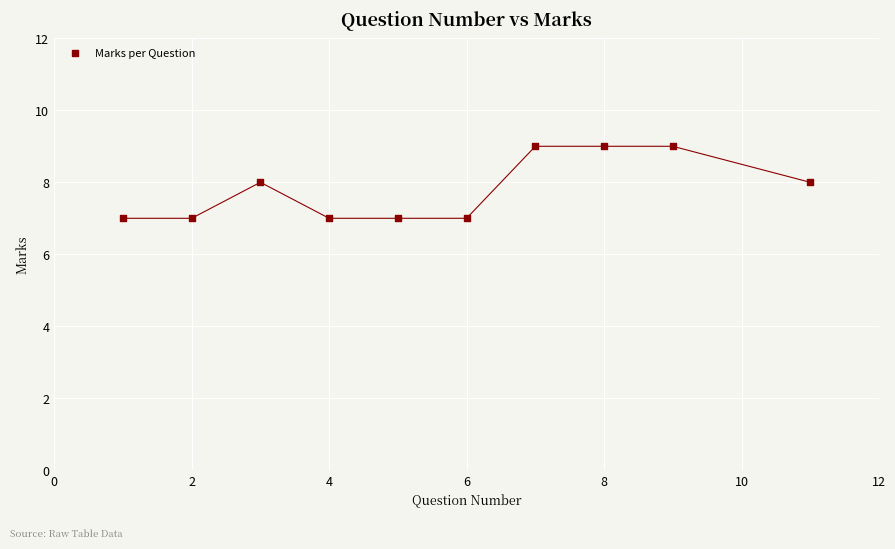

What is the average Y value?

8